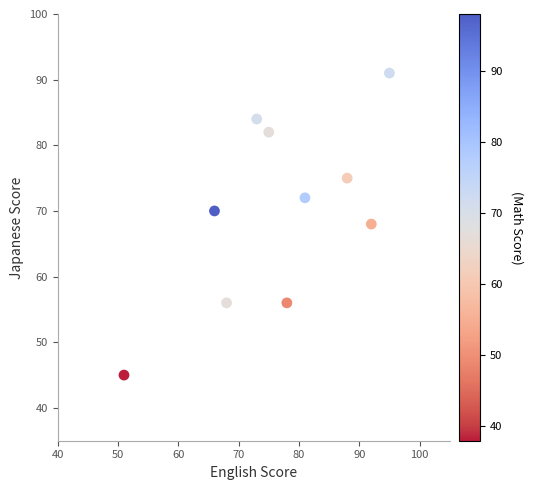

What is the average Y value?

70